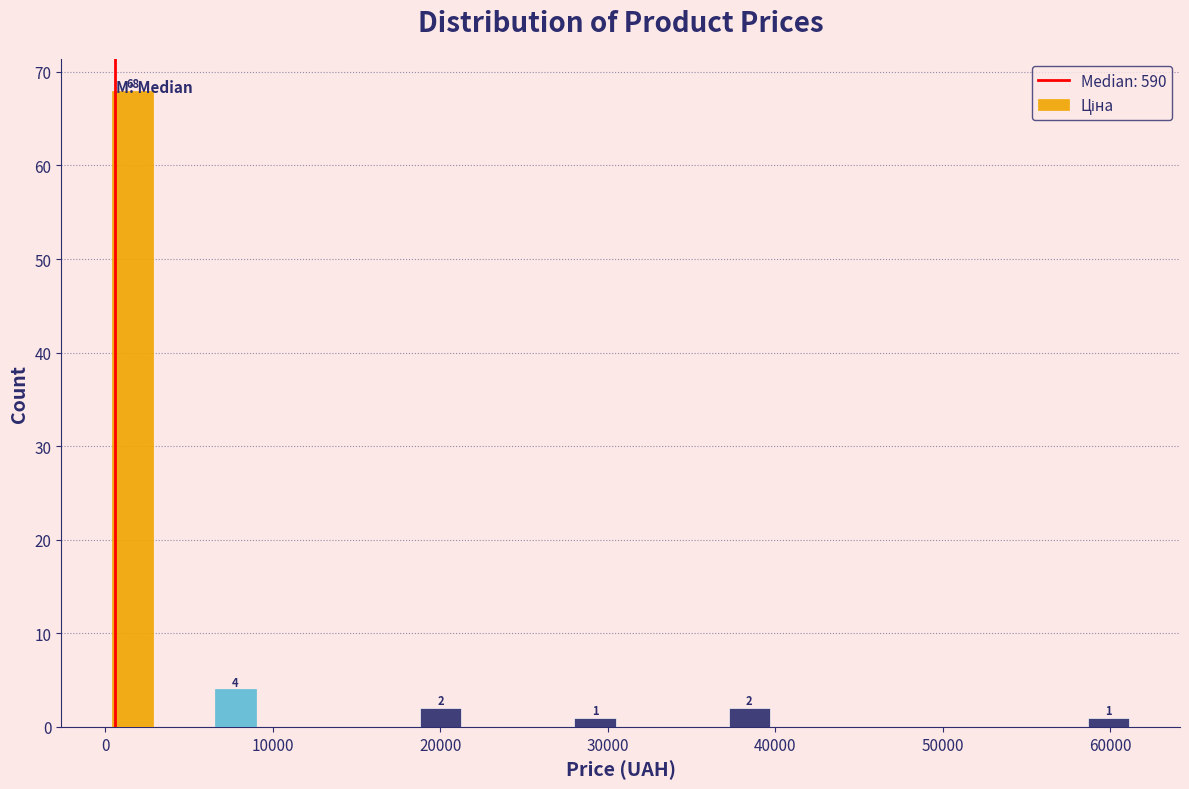

Around what value on the x-axis is the tallest bar? Give the approximate position of its centre, as read against the axis.

2000